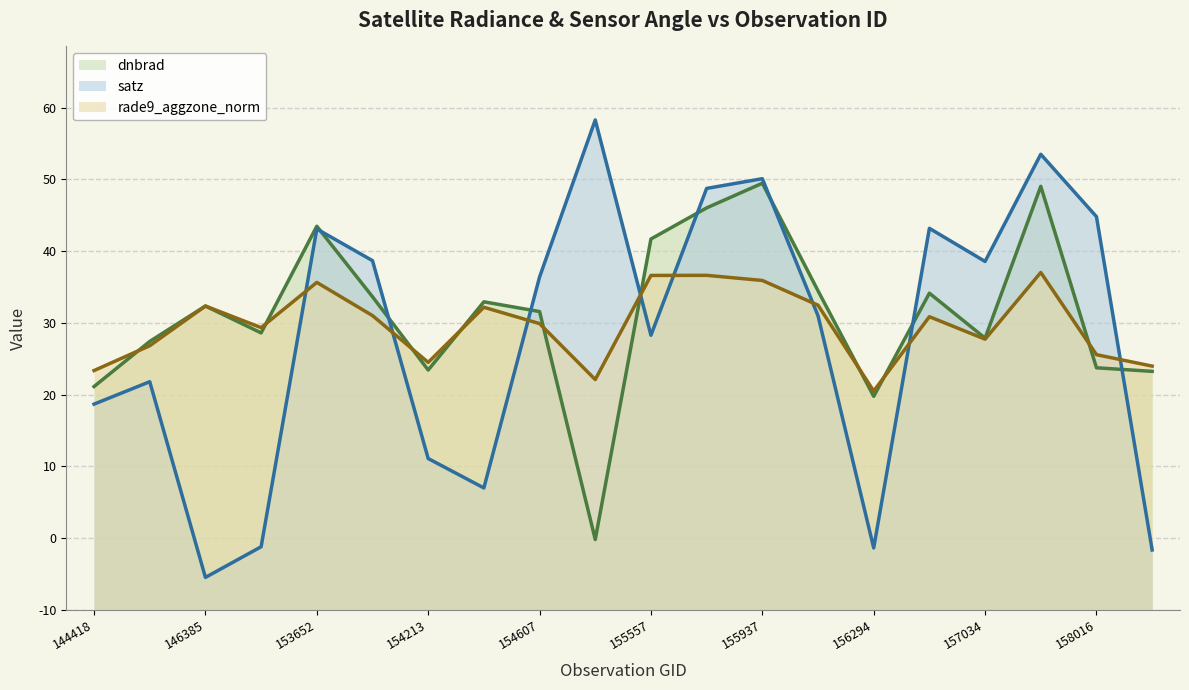

The value of rade9_aggzone_norm at 146194 is 15.8. True or false?

False